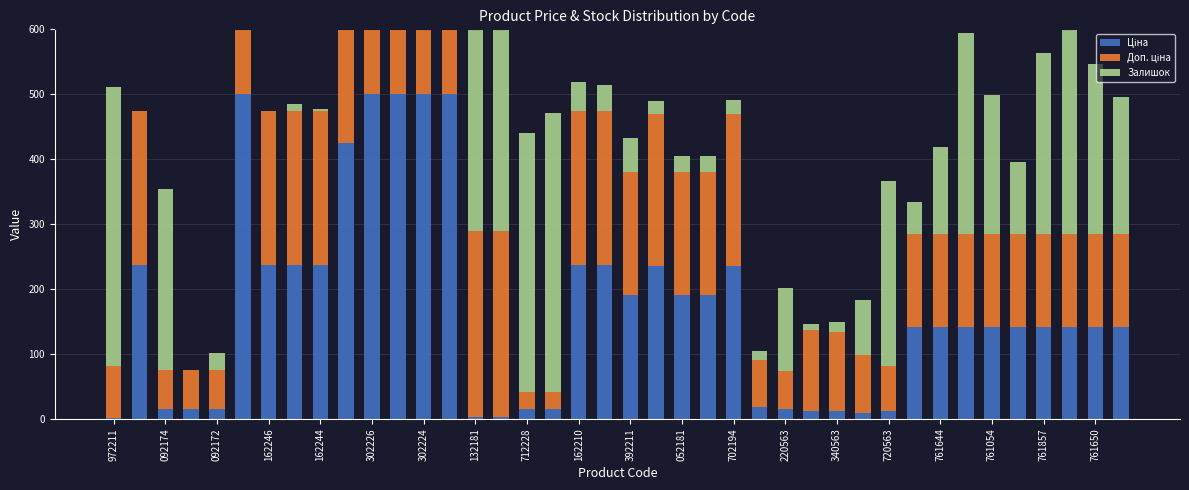

List the series in order of their peak value, highest first.

Ціна, Доп. ціна, Залишок